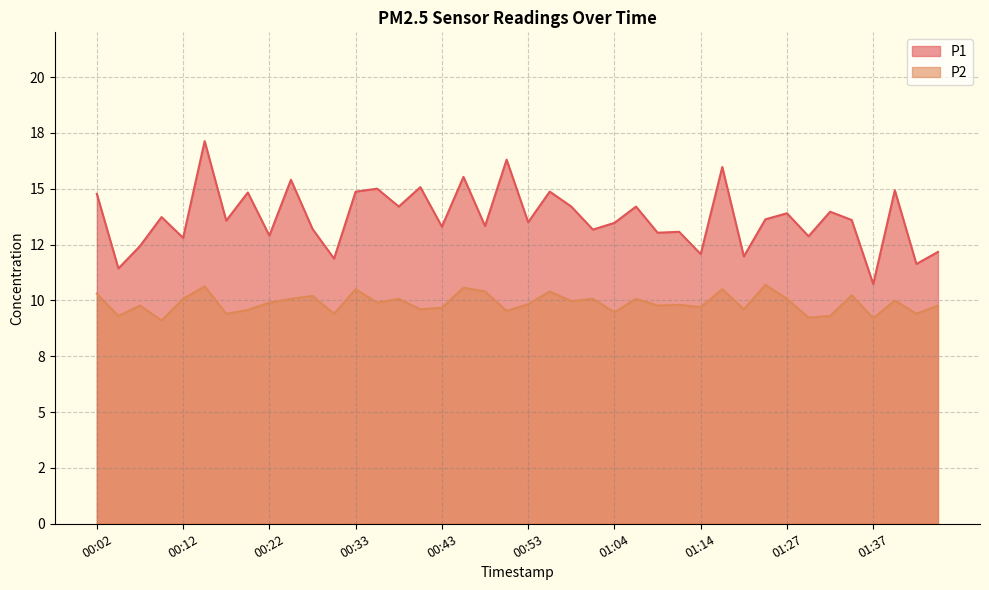

What is the difference between the maximum and minimum values in the P1 series?

6.4